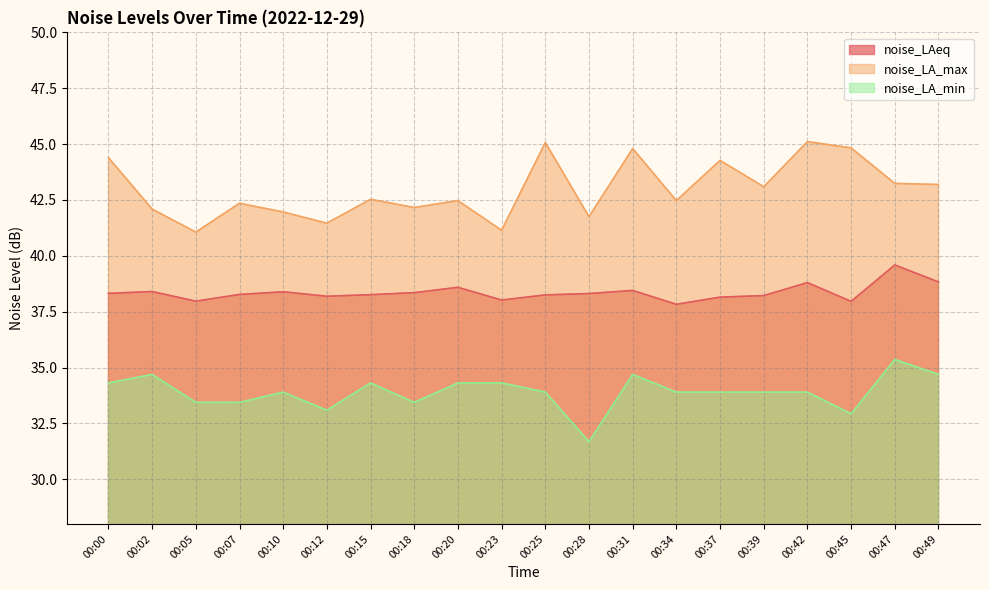

Which has a higher value, 00:02 or 00:39?

00:02